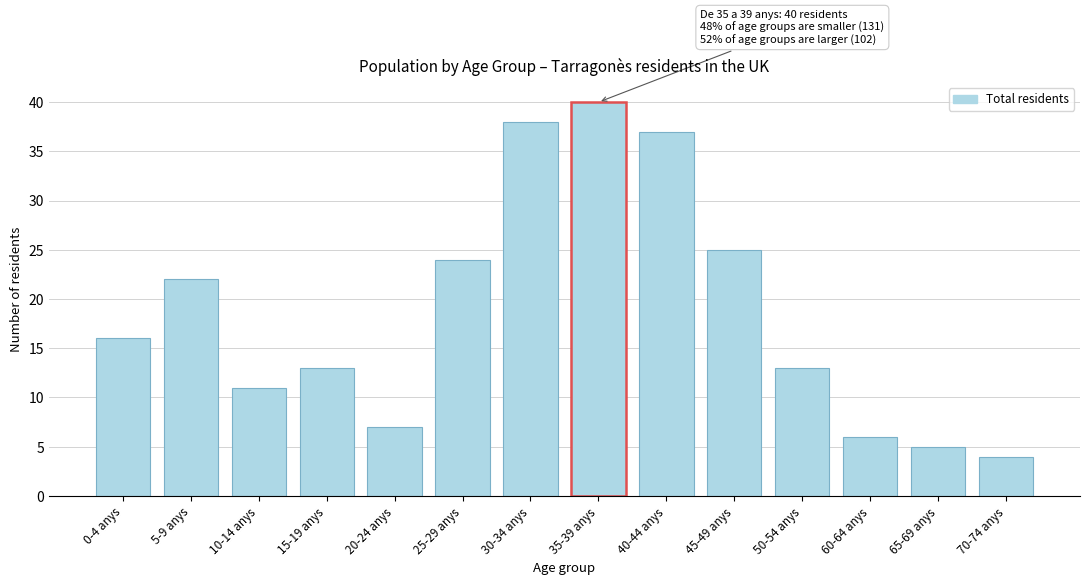

Reading left to right, what are all the values shown in this chart?

16	22	11	13	7	24	38	40	37	25	13	6	5	4